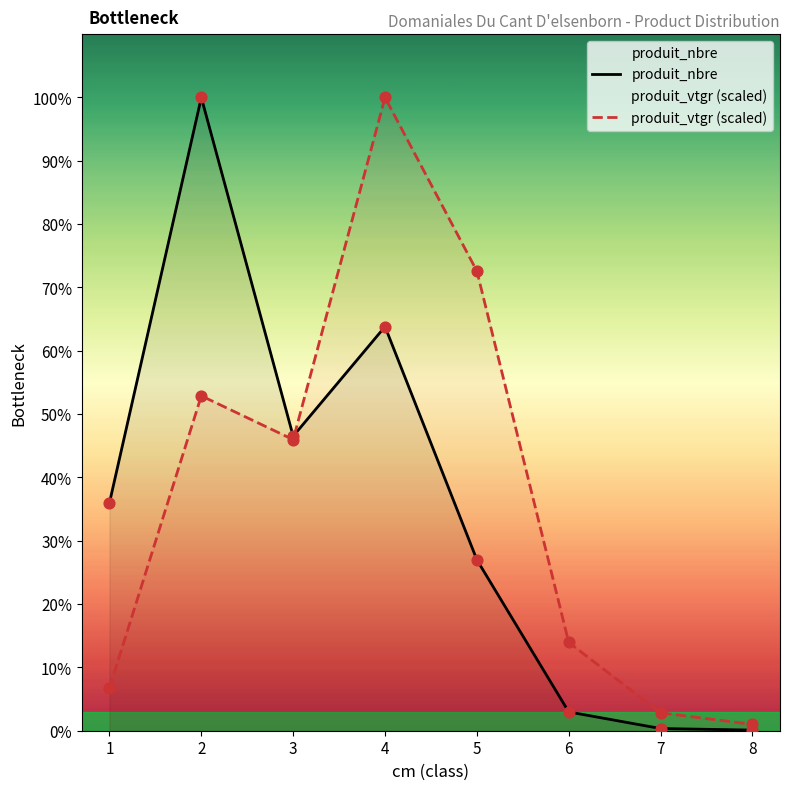

At which category is the sum across all series the highest?

4